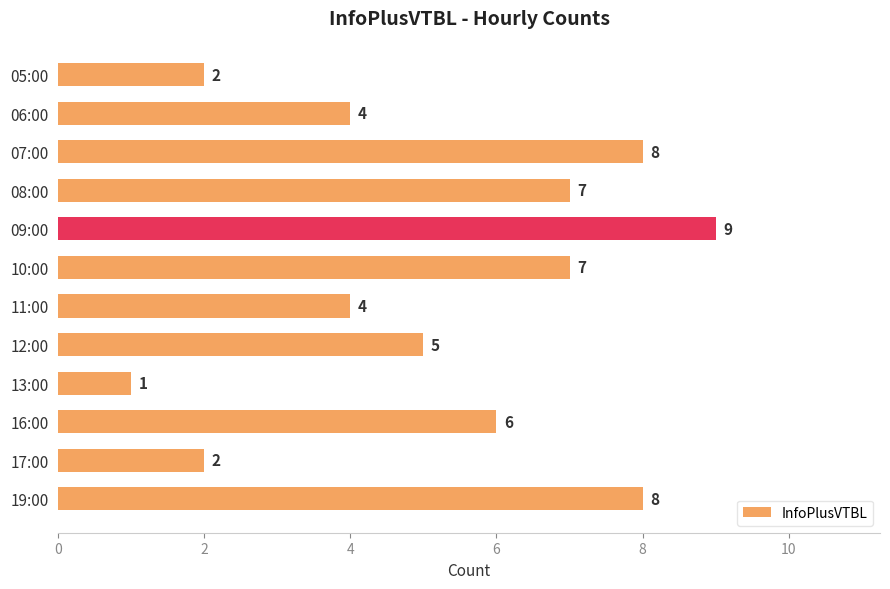

What is the sum of the values at 10:00 and 05:00?

9